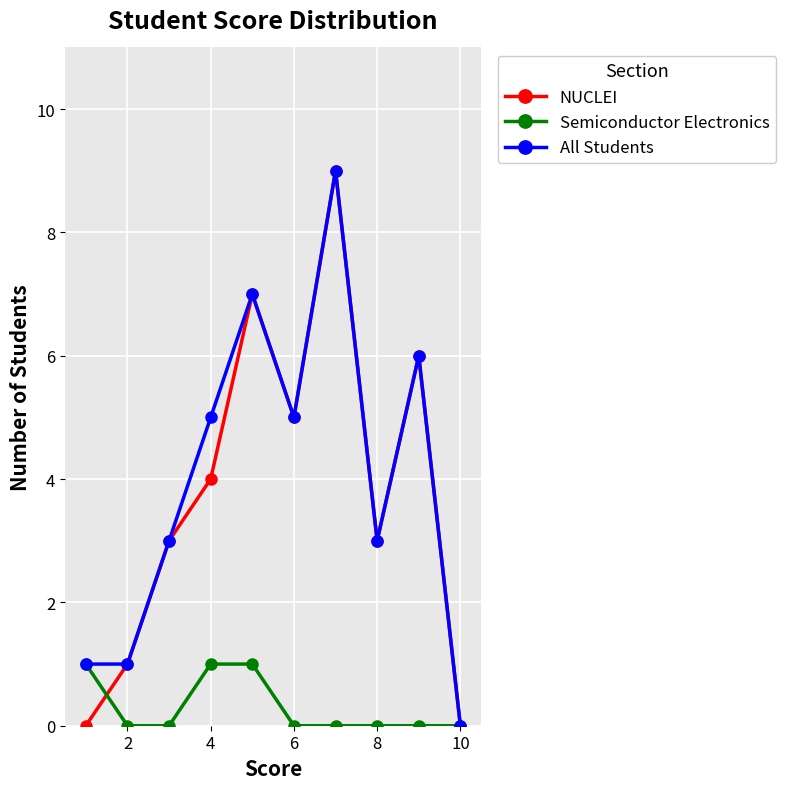

Which series has the largest total across all categories?

All Students